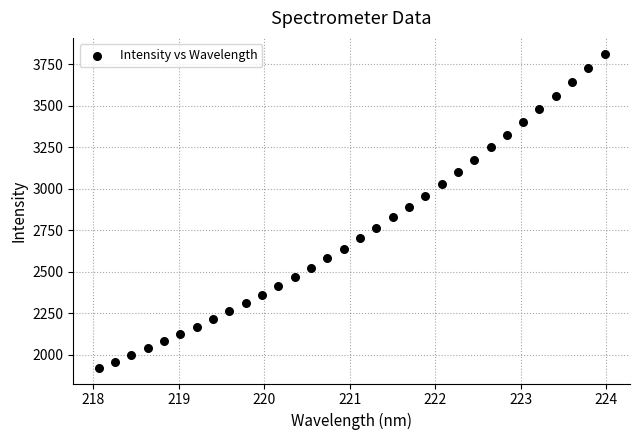

What is the range of Y values (max minus min)?

1891.7